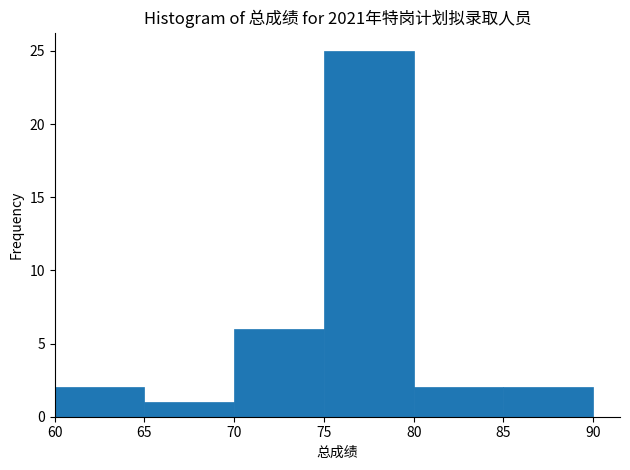

Reading left to right, list every bar in this chart as the range it spans on the x-axis followed by its height. The values are not printed on the chart, so give them approximately, as read against the axis.

60 to 65: 2
65 to 70: 1
70 to 75: 6
75 to 80: 25
80 to 85: 2
85 to 90: 2